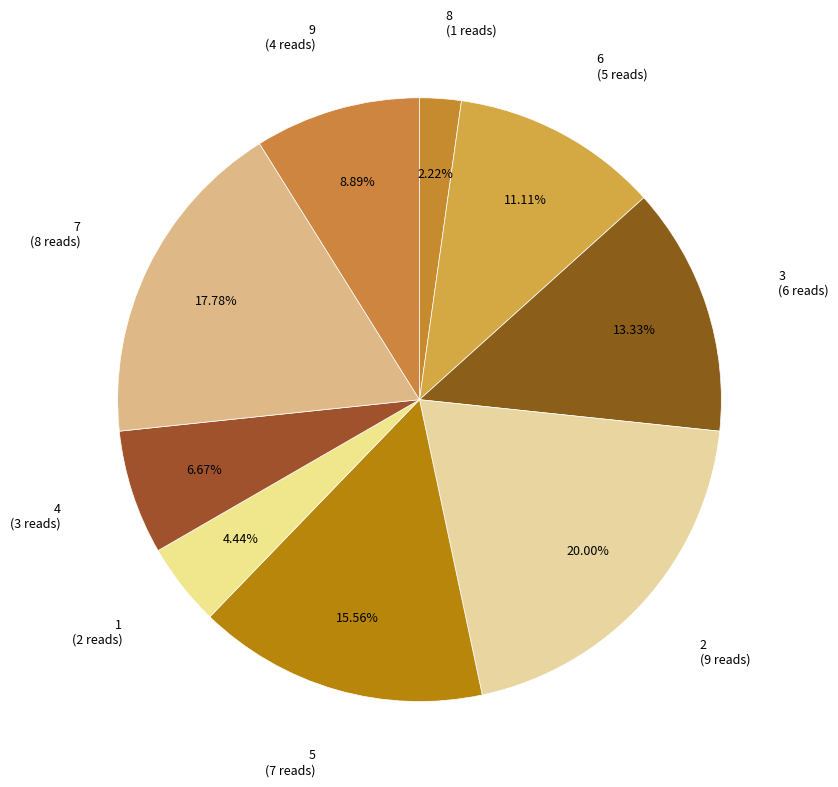

How many segments does this pie chart have?

9